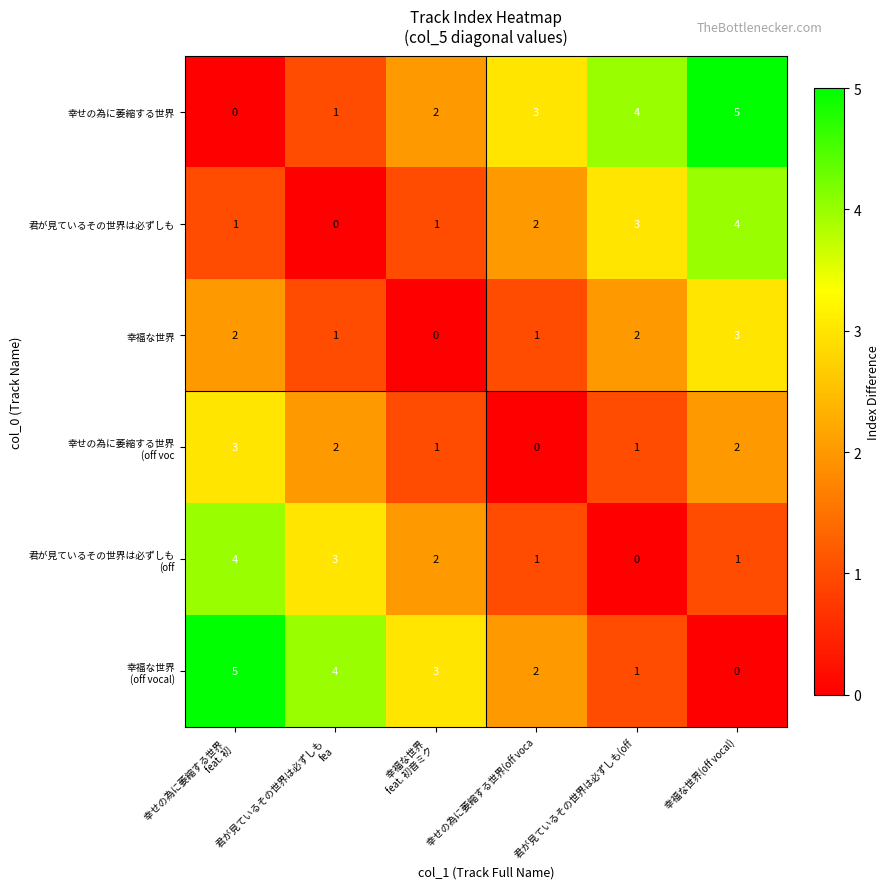

What is the total value across all series at 幸せの為に萎縮する世界 
feat. 初?

15